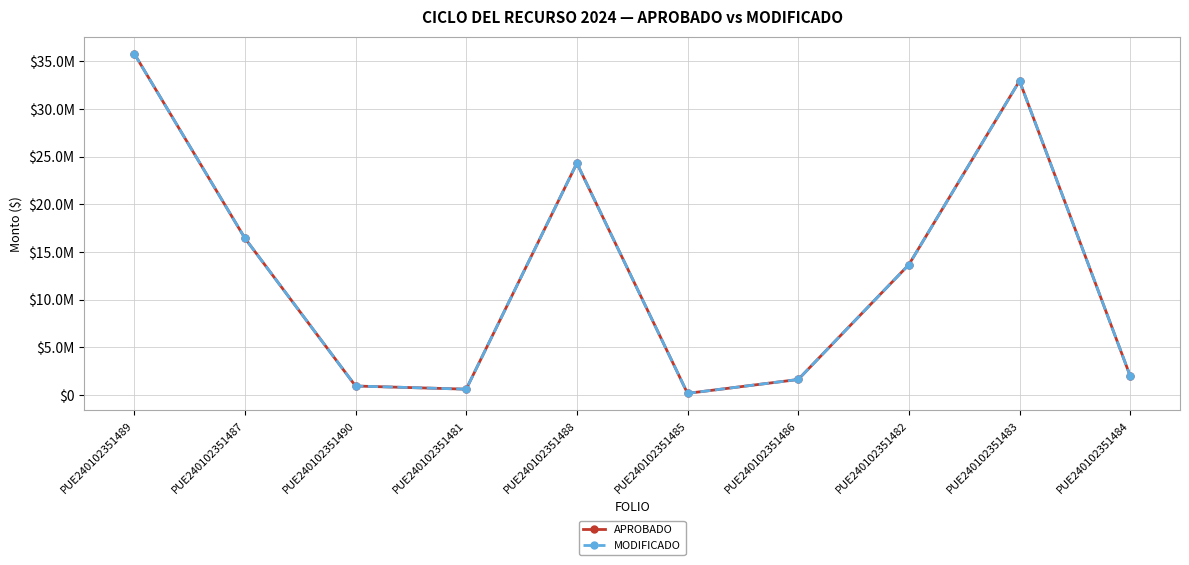

Rank the series by their maximum value, from lowest to highest.

APROBADO, MODIFICADO